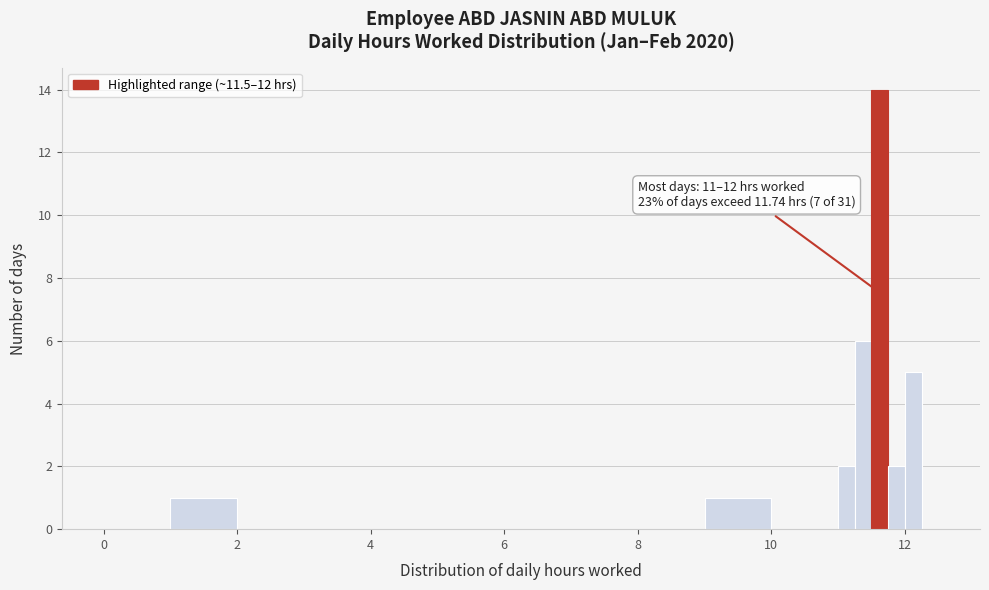

Around what value on the x-axis is the tallest bar? Give the approximate position of its centre, as read against the axis.

11.6